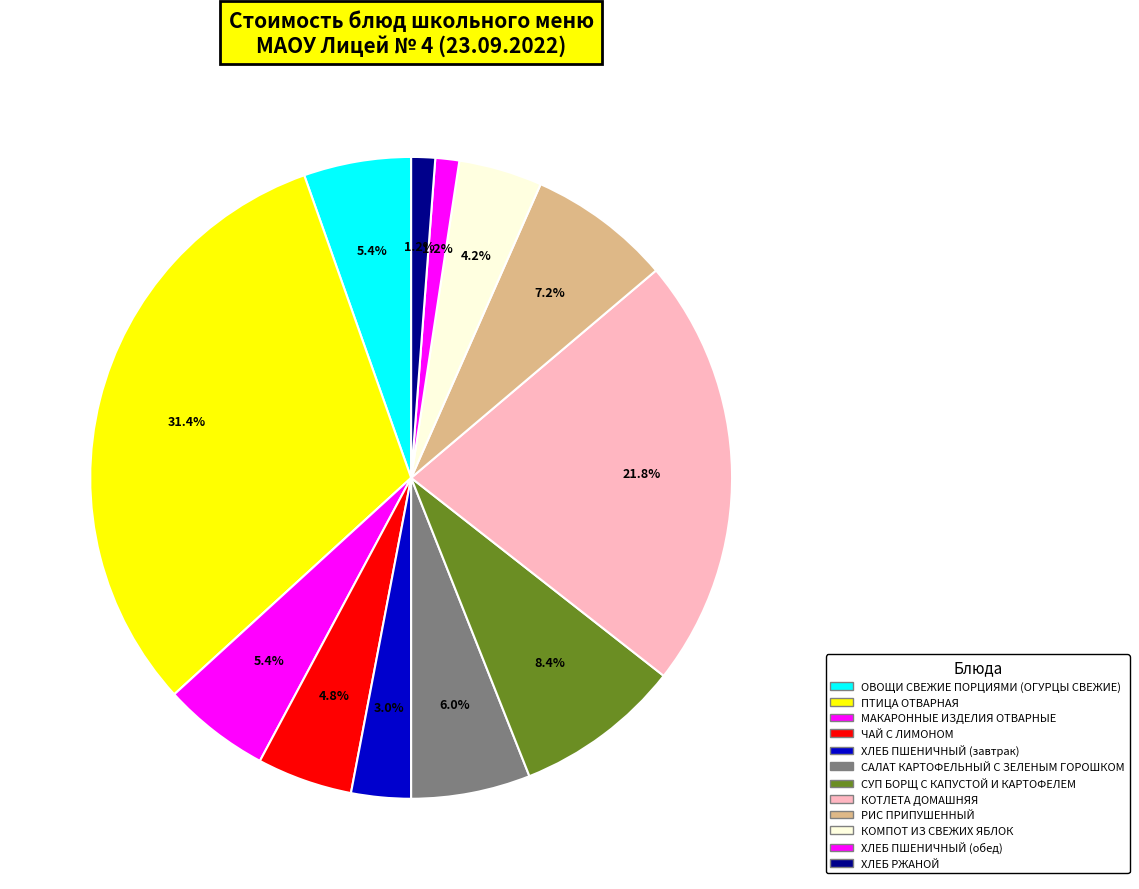

Count the number of slices in the pie.

12